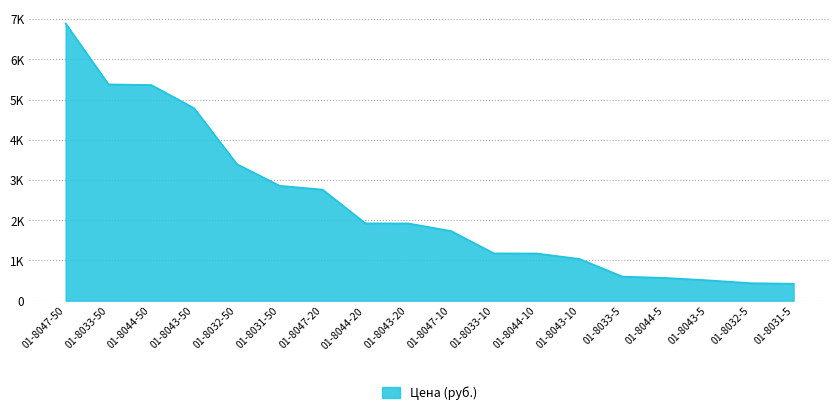

Does the chart display data point markers on the line(s)?

No